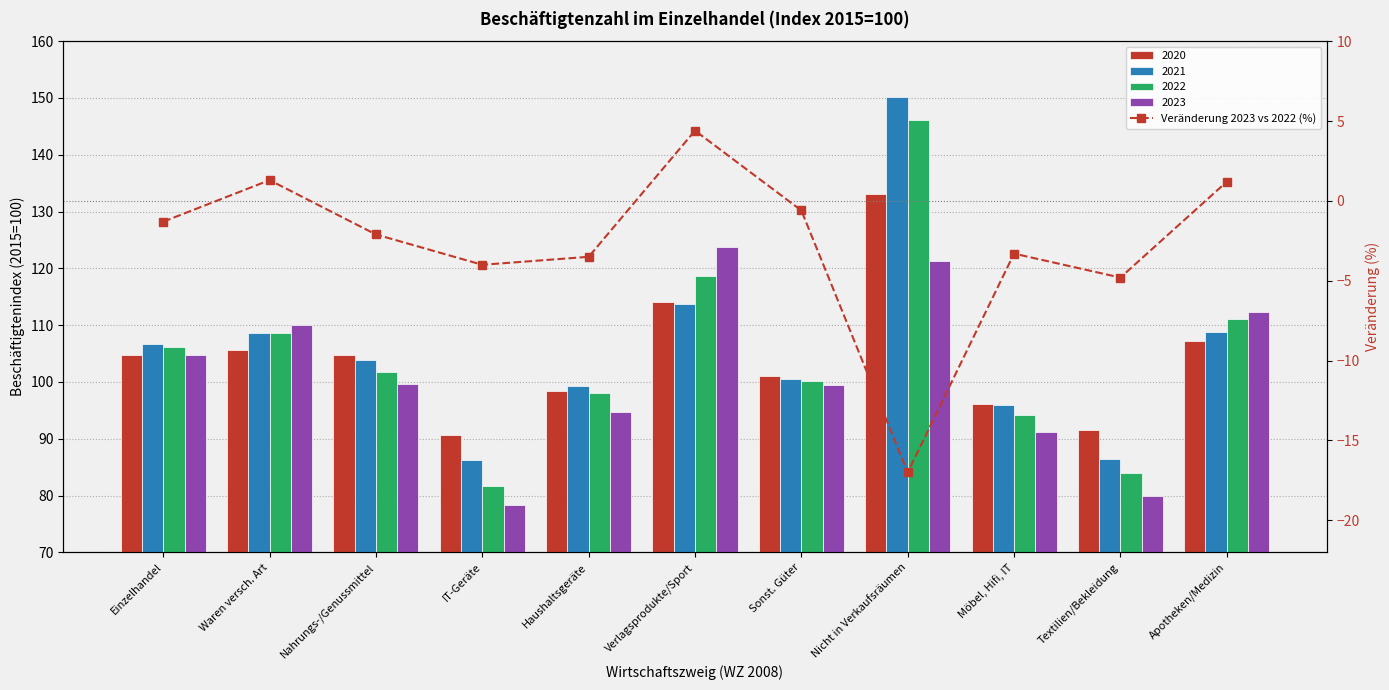

True or false: the data shows -4.7 at Haushaltsgeräte.

False